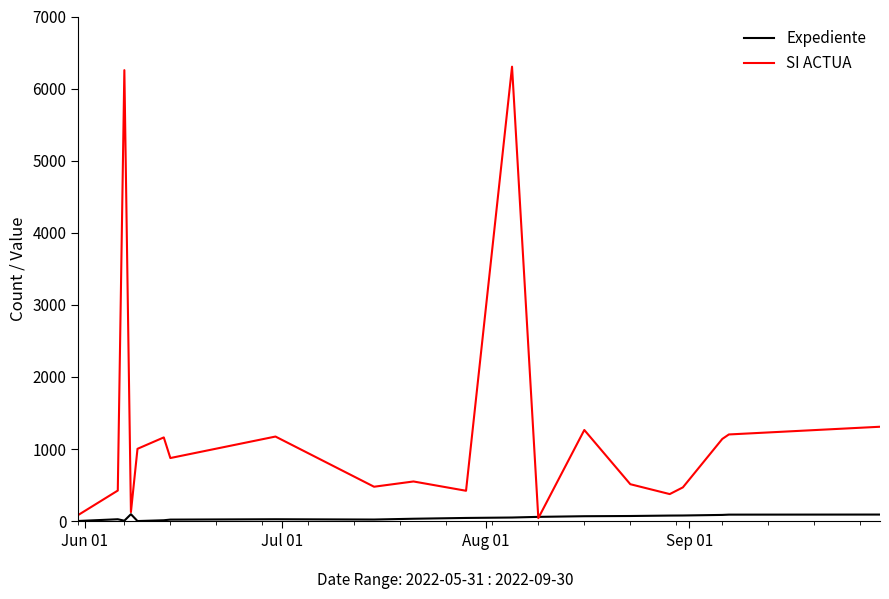

List the series in order of their peak value, highest first.

SI ACTUA, Expediente